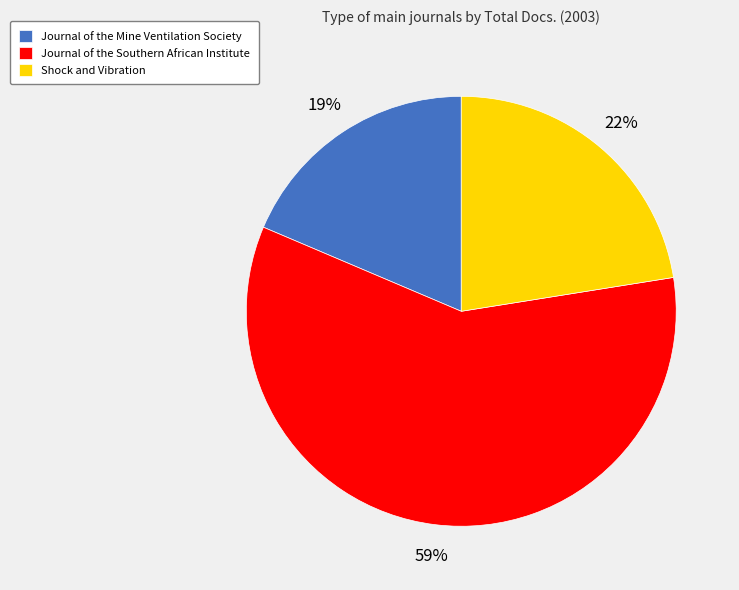

Approximately how many times larger is the value at Shock and Vibration compared to Journal of the Mine Ventilation Society?

1.2